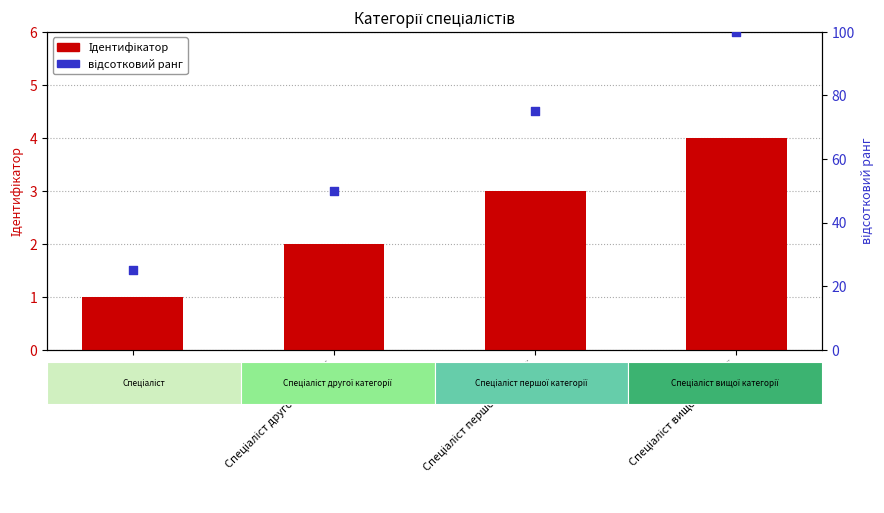

What are all the series names shown in the legend?

Ідентифікатор, відсотковий ранг